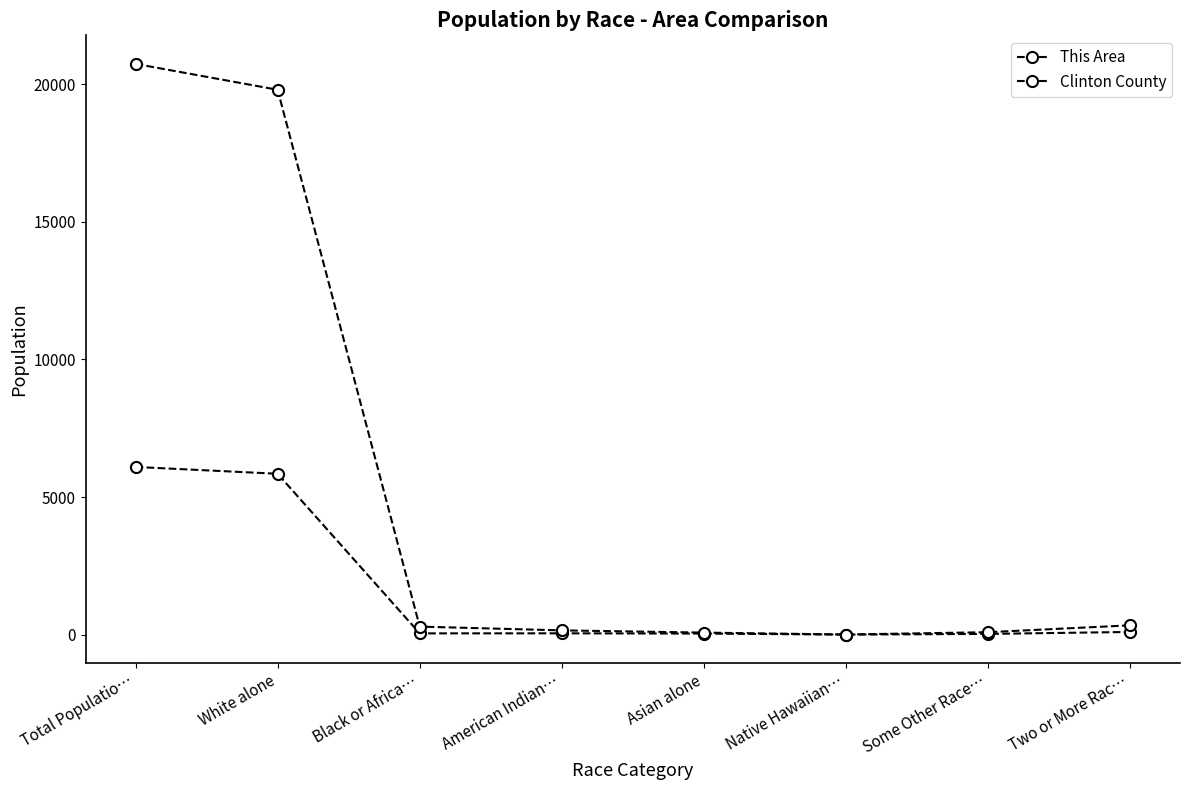

How many values in the This Area series are below 46?

4